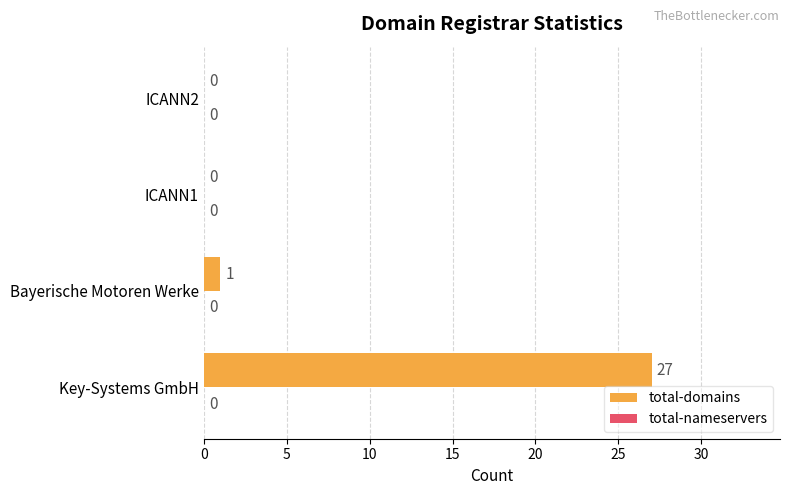

What is the maximum value shown in the chart?

27